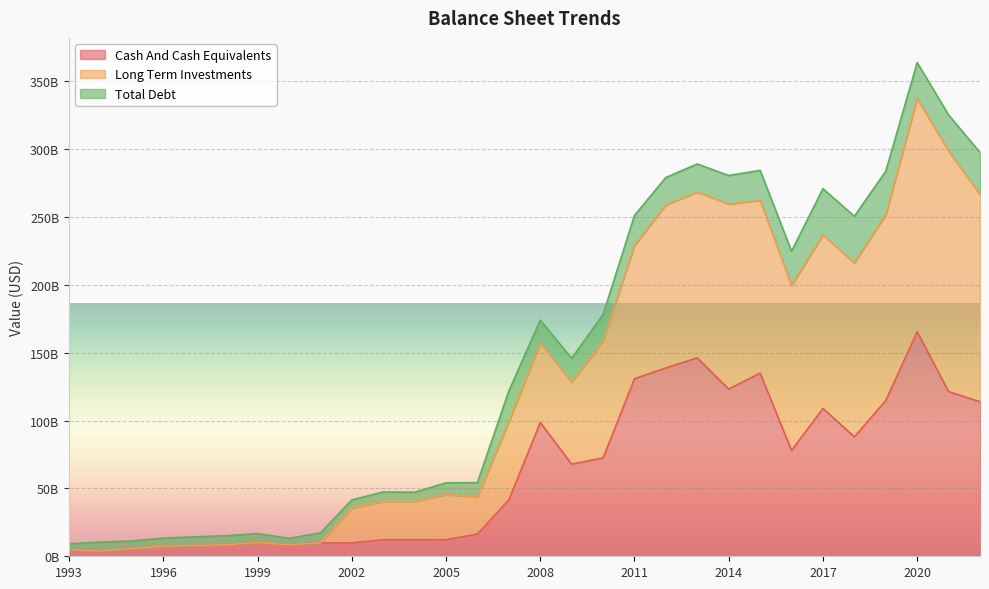

What are all the series names shown in the legend?

Cash And Cash Equivalents, Long Term Investments, Total Debt